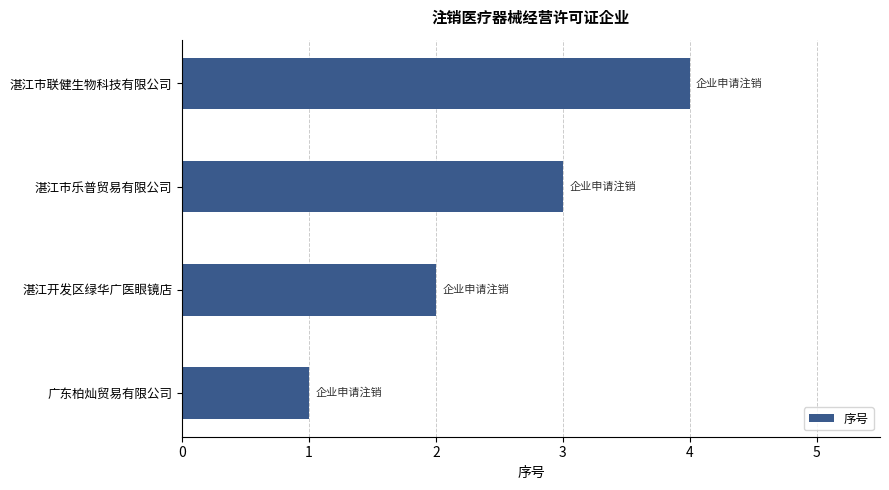

The chart shows a value of 4 at 湛江市联健生物科技有限公司. True or false?

True